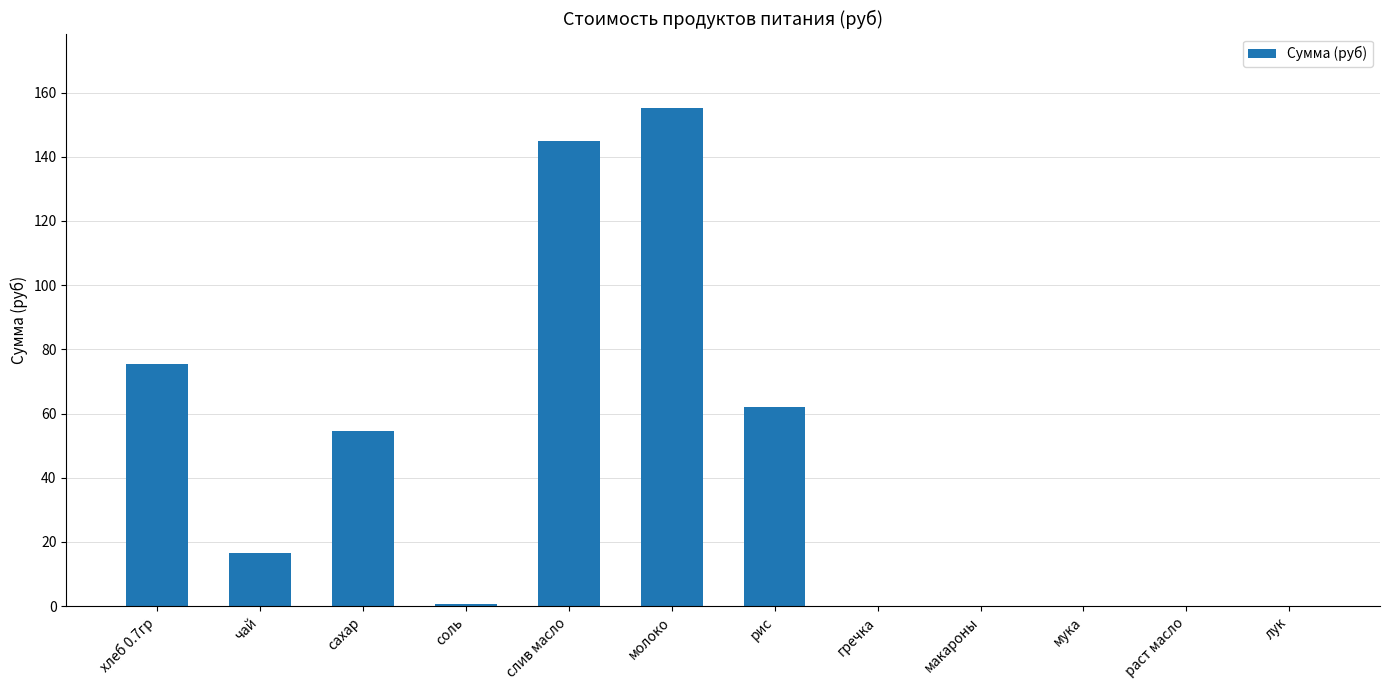

True or false: the data shows 54.5 at сахар.

True